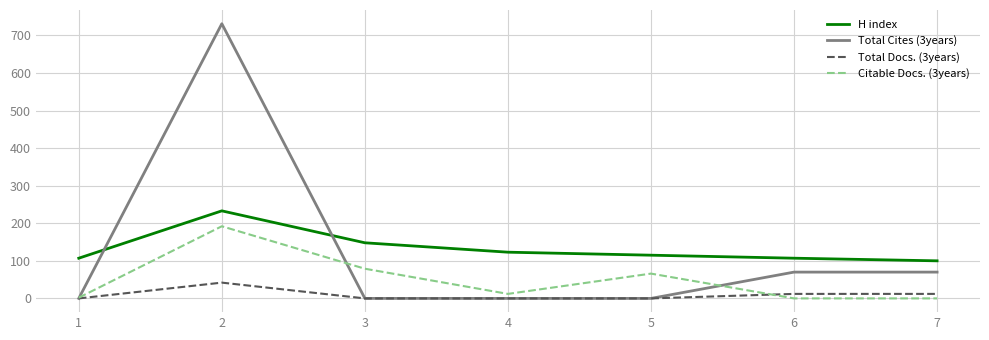

Does the chart display data point markers on the line(s)?

No